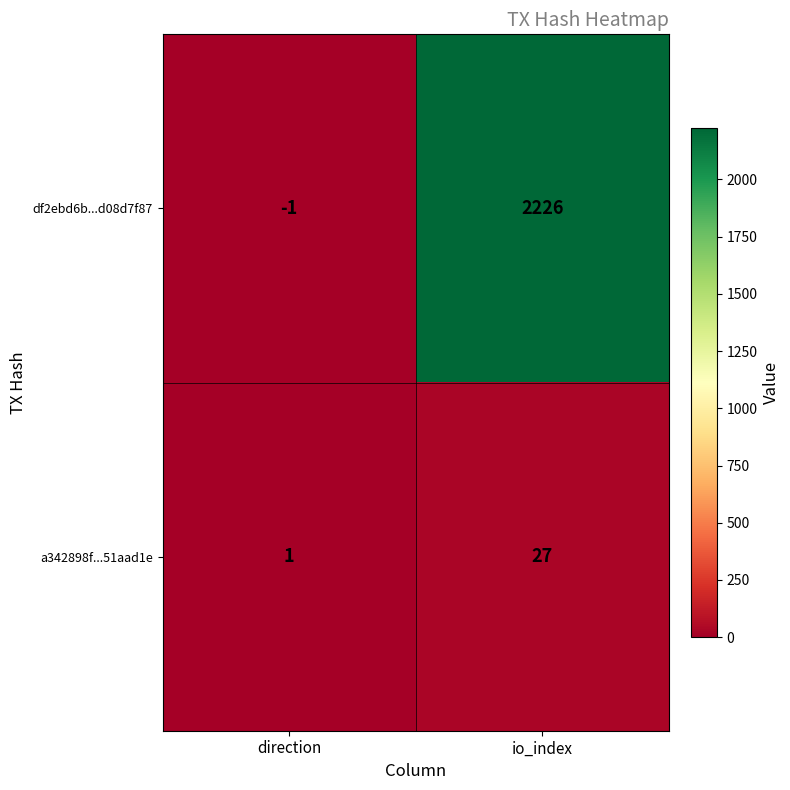

What is the total value across all series at io_index?

2253